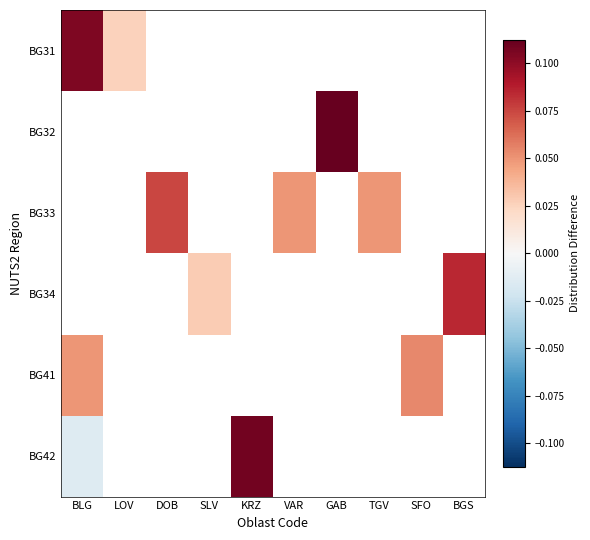

True or false: BG42 has a value of 0.0 at KRZ.

False